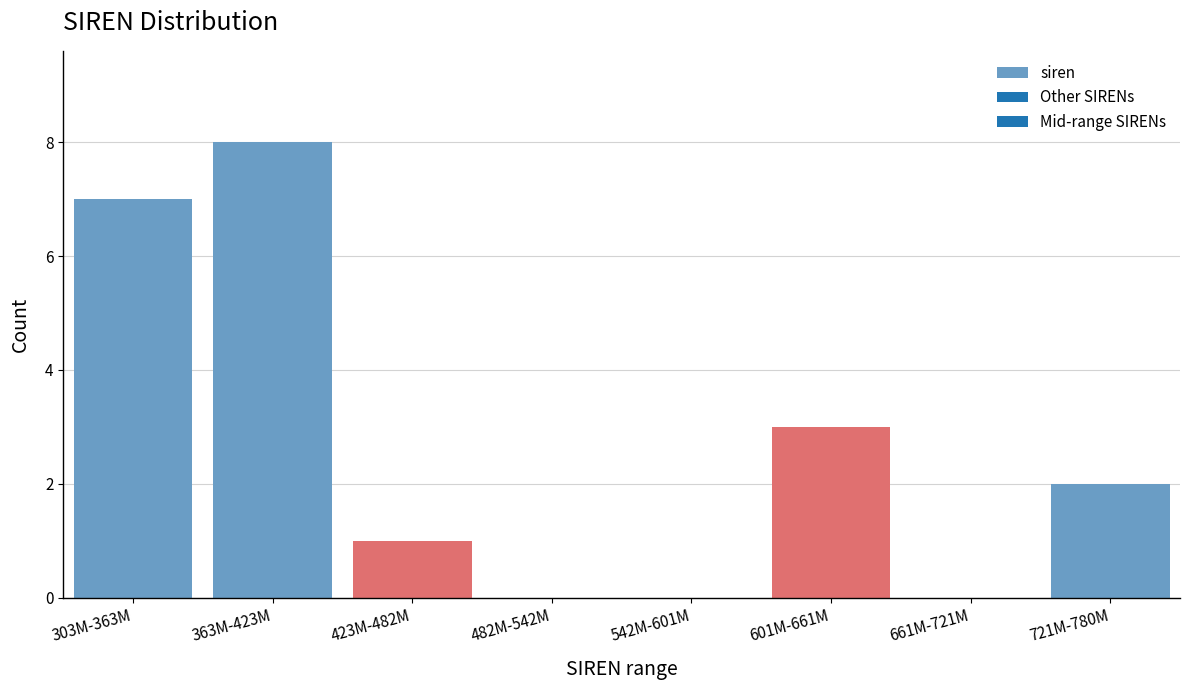

Reading left to right, extract all data points from this chart.

303M-363M=7	363M-423M=8	423M-482M=1	482M-542M=0	542M-601M=0	601M-661M=3	661M-721M=0	721M-780M=2